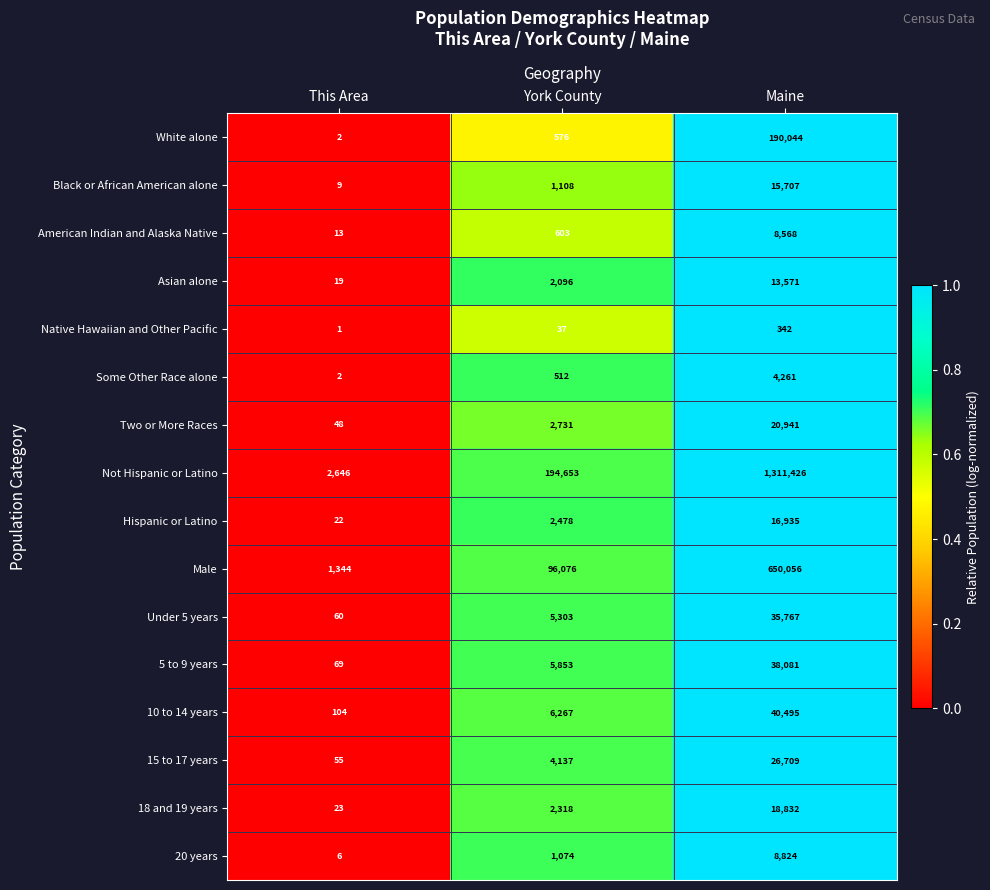

Which series has the largest total across all categories?

Not Hispanic or Latino